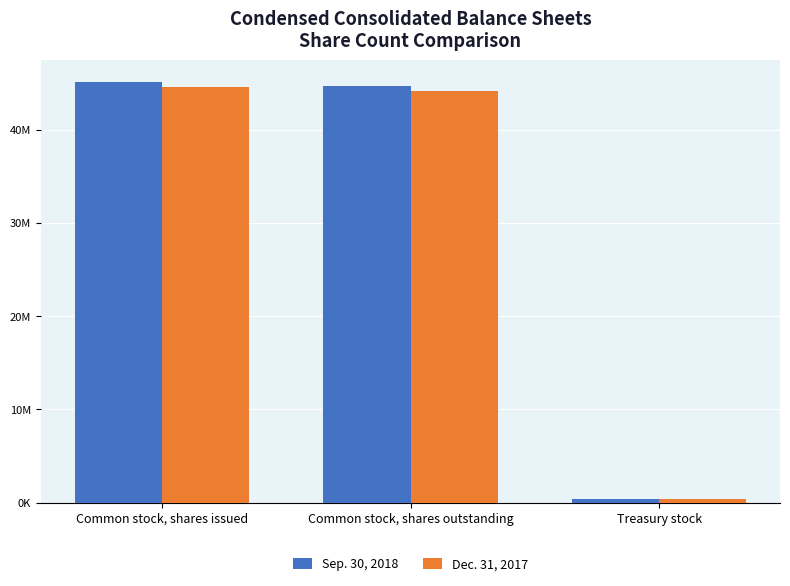

Does the chart contain any negative values?

No